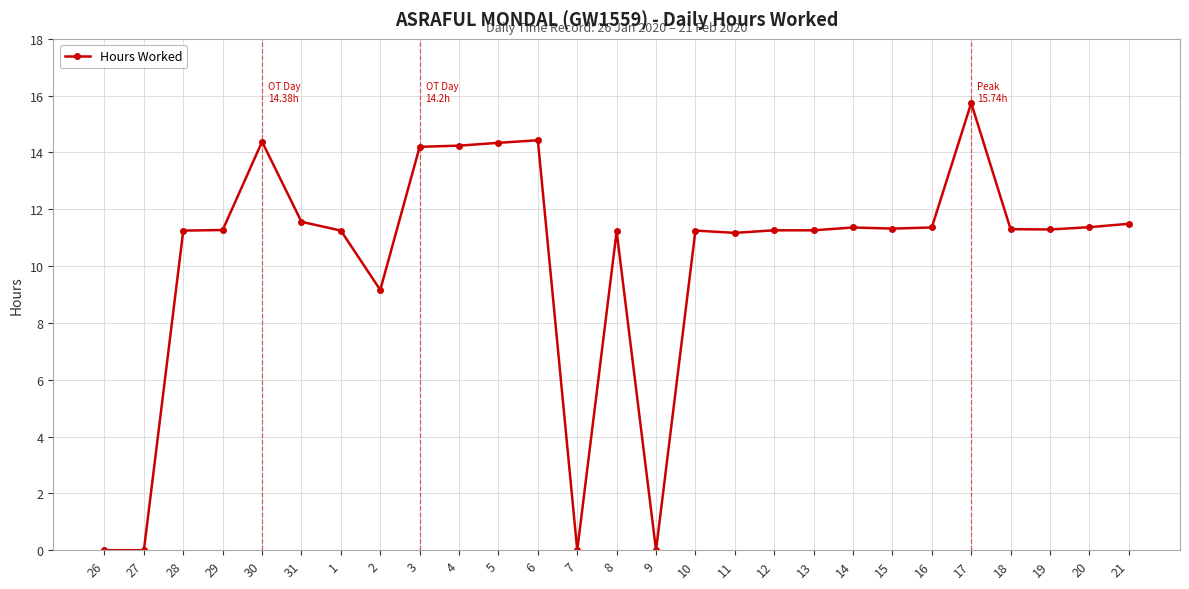

What is the label of the 26th point from the right?

27